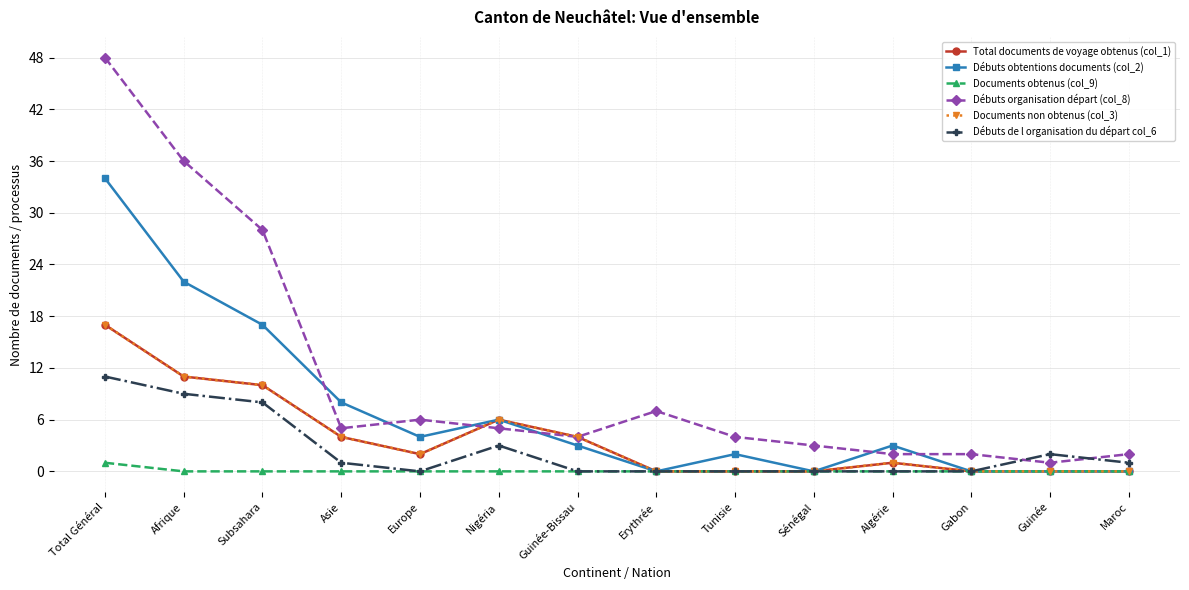

What is the value of the Documents non obtenus (col_3) point at the 6th from the left?

6